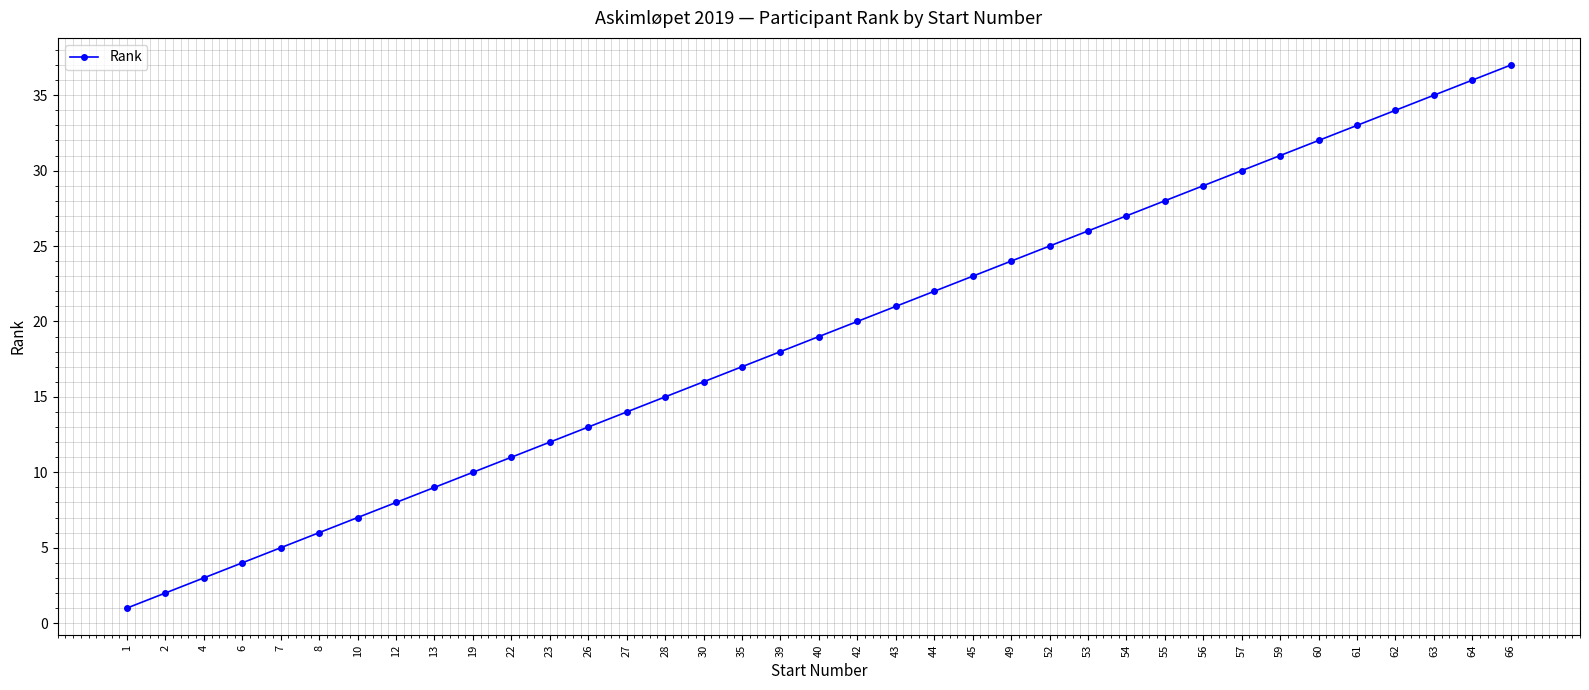

What is the change in value from 10 to 44?

+15